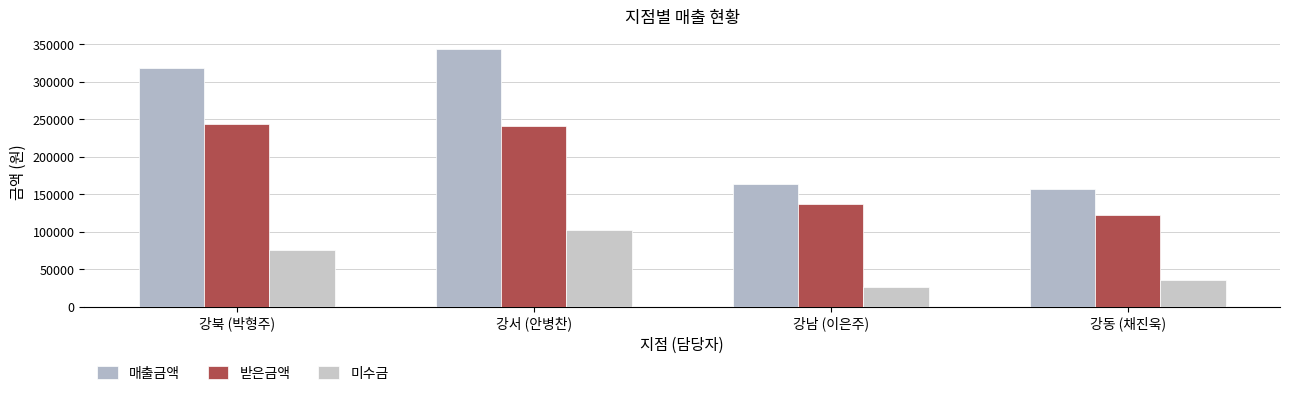

What is the total value across all series at 강남 (이은주)?

327600